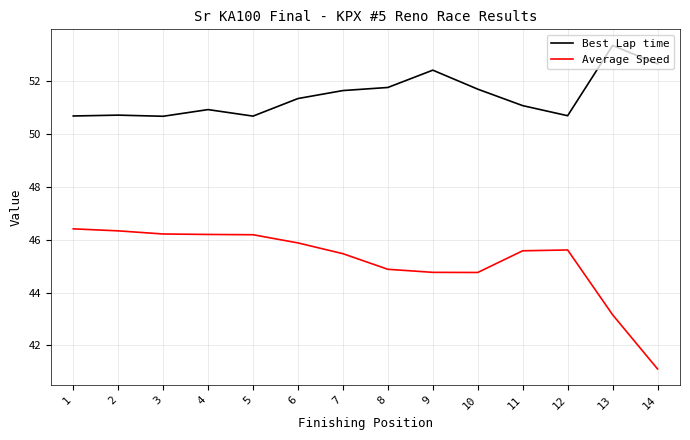

True or false: Average Speed and Best Lap time intersect in this chart.

False